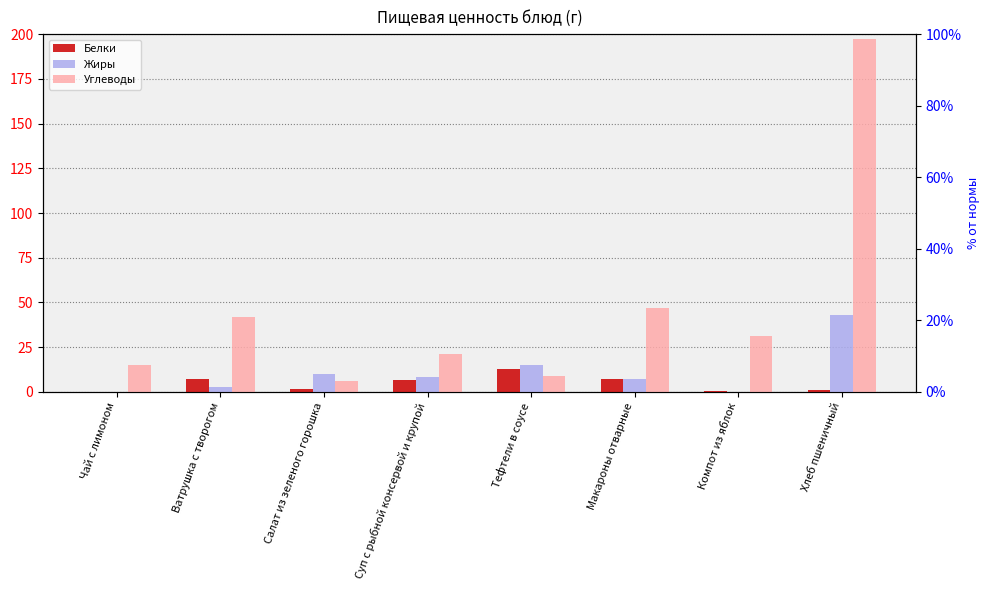

Reading left to right, transcribe all the data shown in this chart.

Белки: Чай с лимоном=0.1	Ватрушка с творогом=7.0	Салат из зеленого горошка=1.9	Суп с рыбной консервой и крупой=6.6	Тефтели в соусе=13.0	Макароны отварные=7.0	Компот из яблок=0.3	Хлеб пшеничный=1.0
Жиры: Чай с лимоном=0.0	Ватрушка с творогом=3.0	Салат из зеленого горошка=10.1	Суп с рыбной консервой и крупой=8.3	Тефтели в соусе=15.0	Макароны отварные=7.0	Компот из яблок=0.0	Хлеб пшеничный=43.2
Углеводы: Чай с лимоном=15.3	Ватрушка с творогом=42.0	Салат из зеленого горошка=6.3	Суп с рыбной консервой и крупой=21.3	Тефтели в соусе=9.0	Макароны отварные=47.0	Компот из яблок=31.0	Хлеб пшеничный=197.1